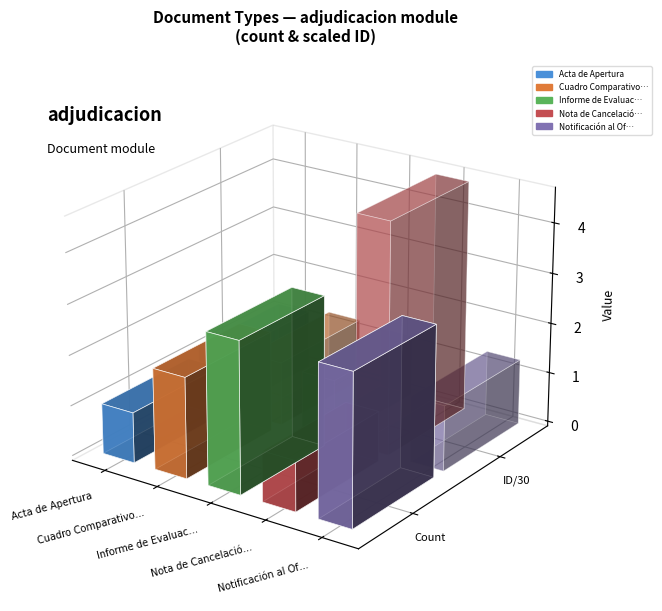

What is the label of the 8th bar from the left?

Notificación al Oferente